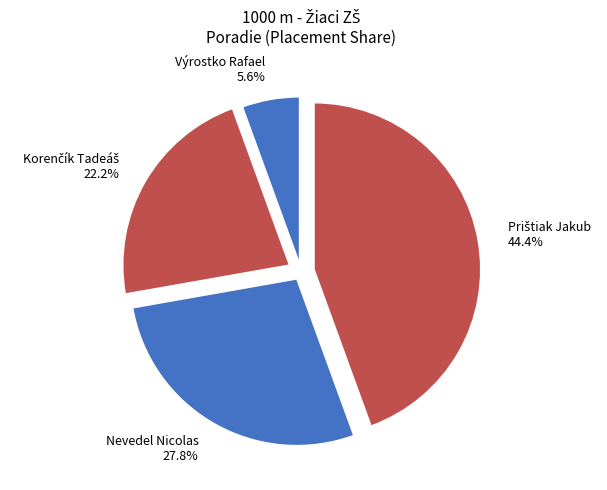

Combined, do Nevedel Nicolas and Výrostko Rafael account for over 50%?

No